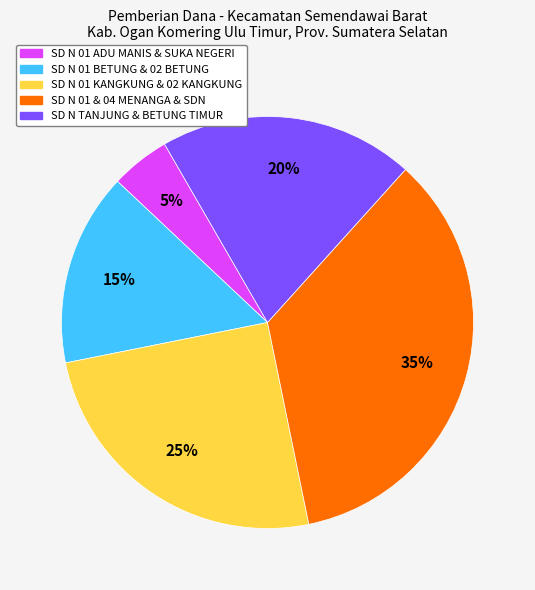

To the nearest percent, what is the difference between the largest and smallest slice percentages?

30%